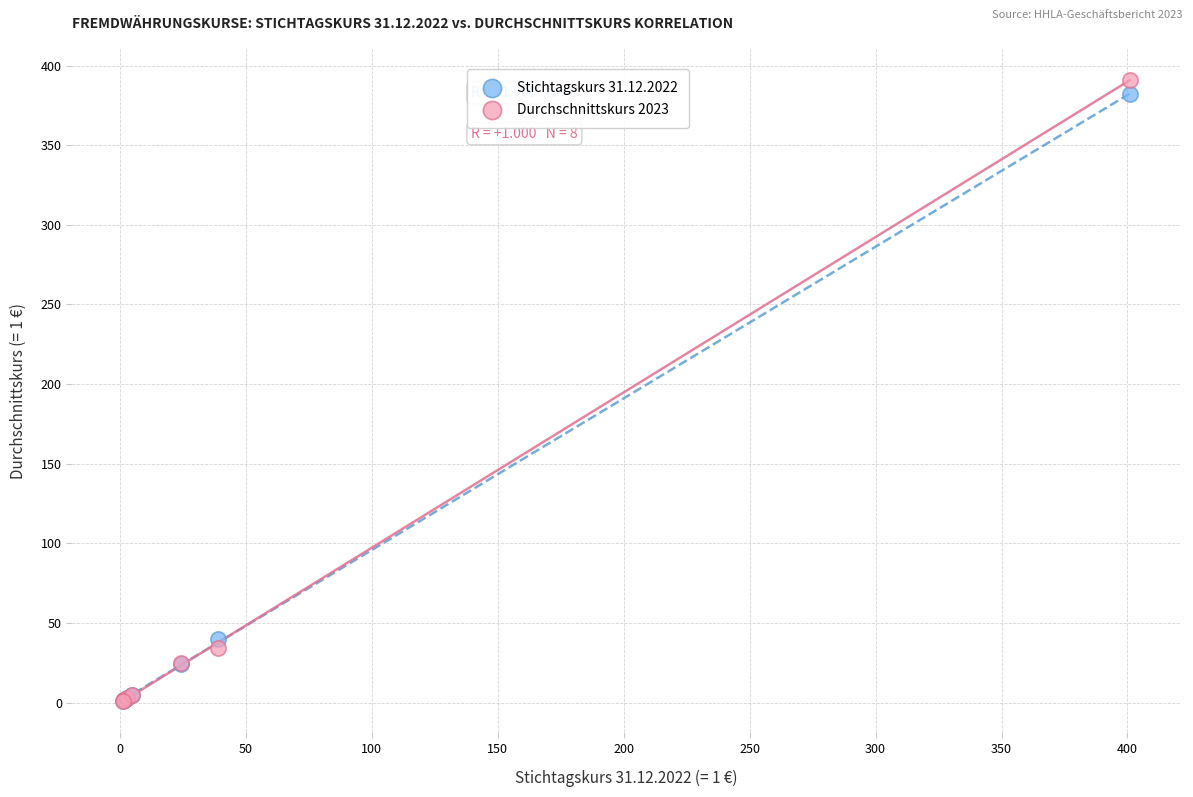

In the Durchschnittskurs 2023 series, what Y value is closest to 196?

34.1